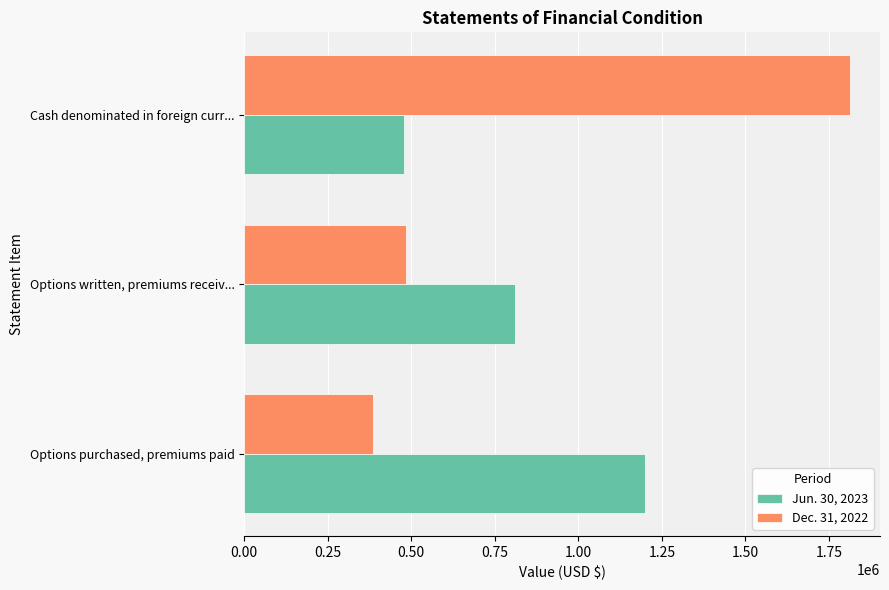

True or false: Jun. 30, 2023 has a value of 1199188 at Options purchased, premiums paid.

True